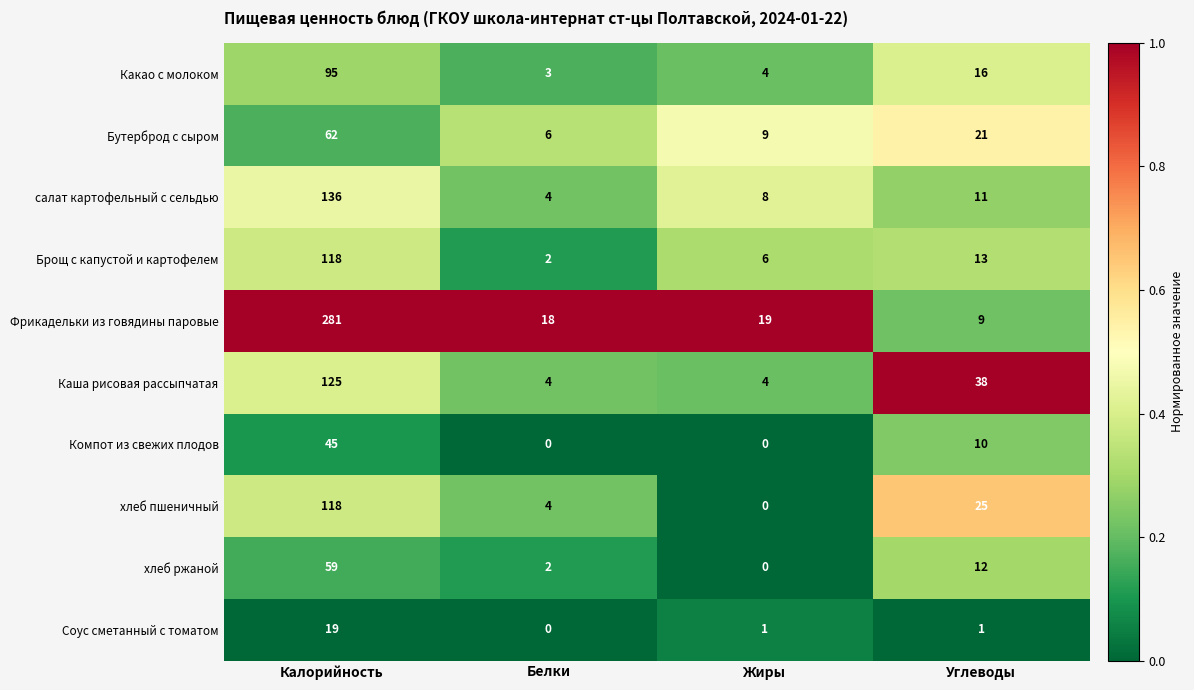

Where does the Какао с молоком series first go above 16?

Калорийность